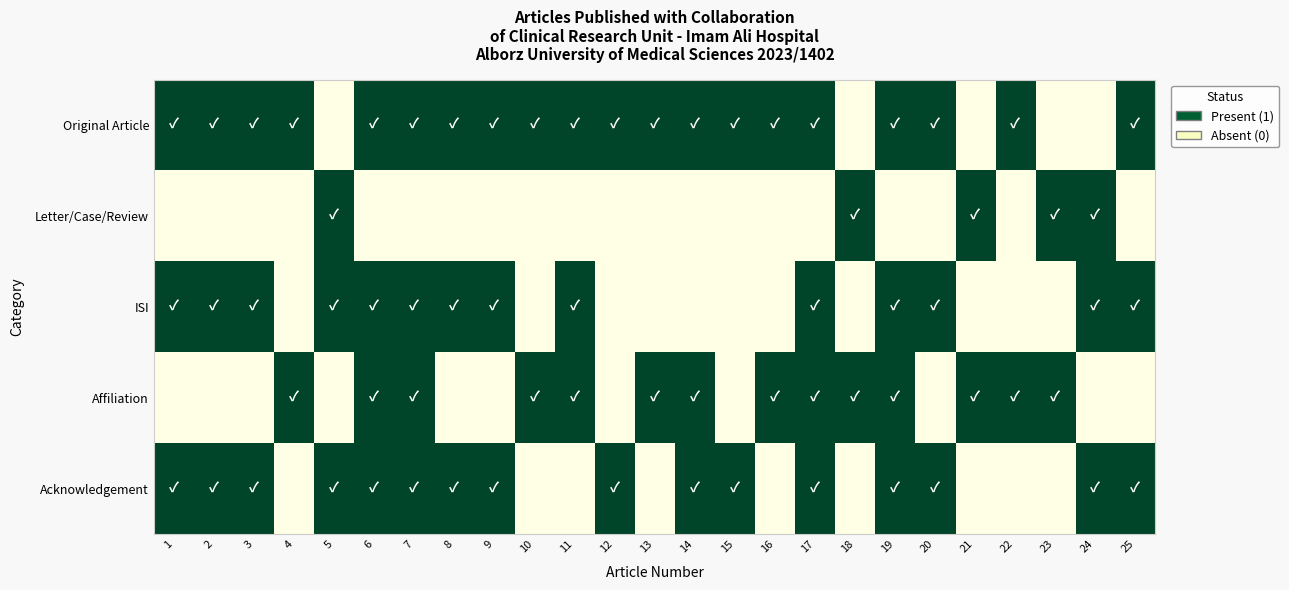

Which category has the lowest value across all series?

5